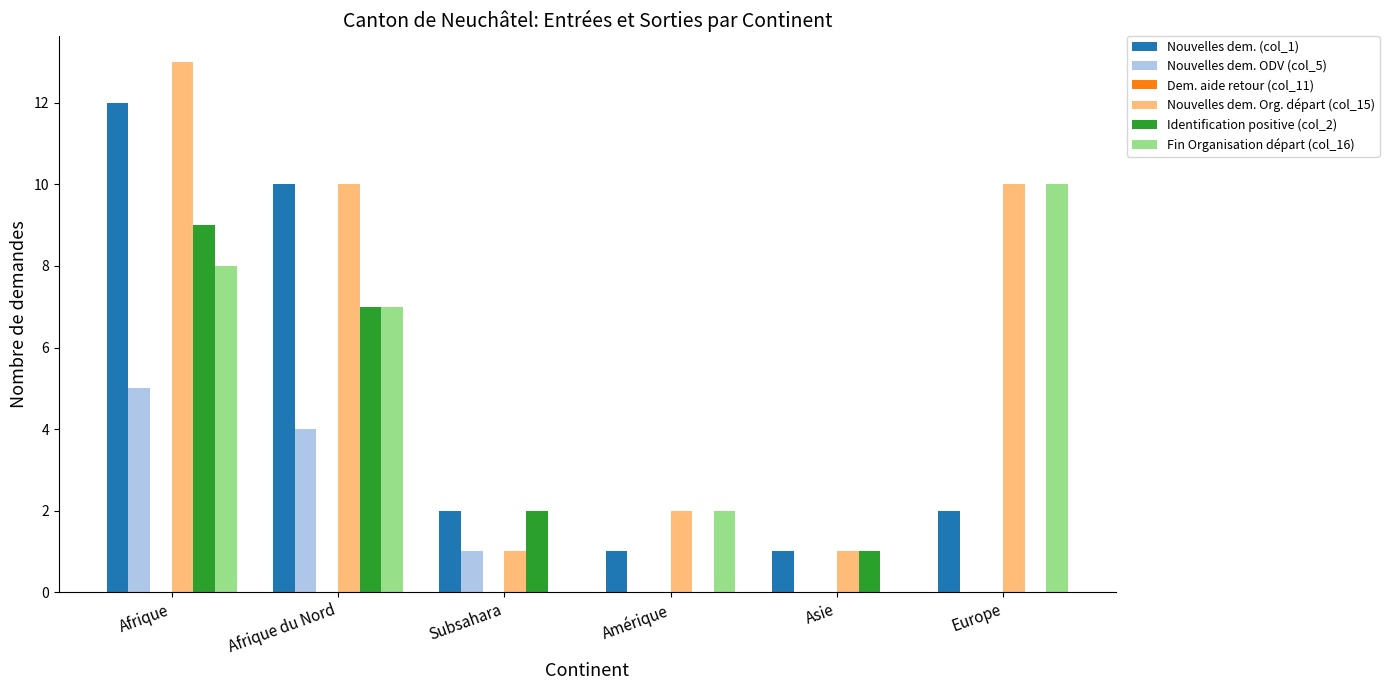

Which series changed the most between Afrique du Nord and Europe?

Nouvelles dem. (col_1)